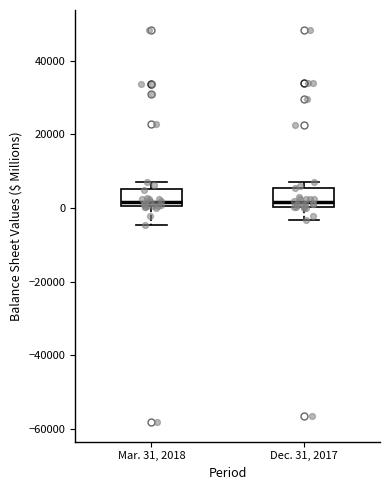

Where does the median line of the box for Mar. 31, 2018 sit on the y-axis? The values are not printed on the chart, so give them approximately, as read against the axis.

2000